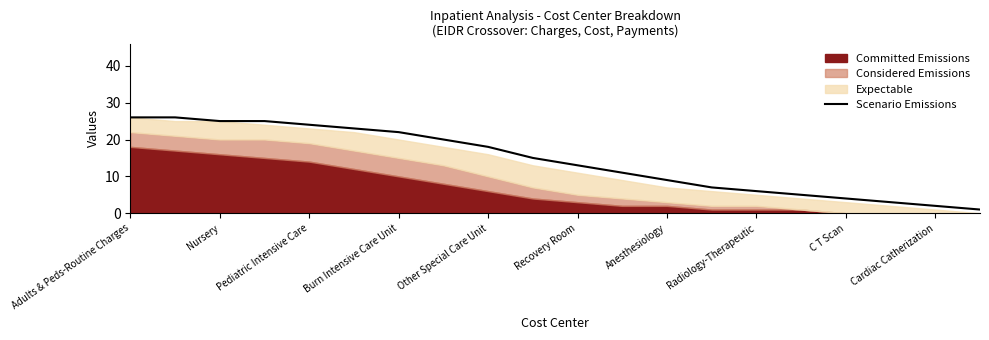

The value of Scenario Emissions at Pediatric Intensive Care is 40. True or false?

False